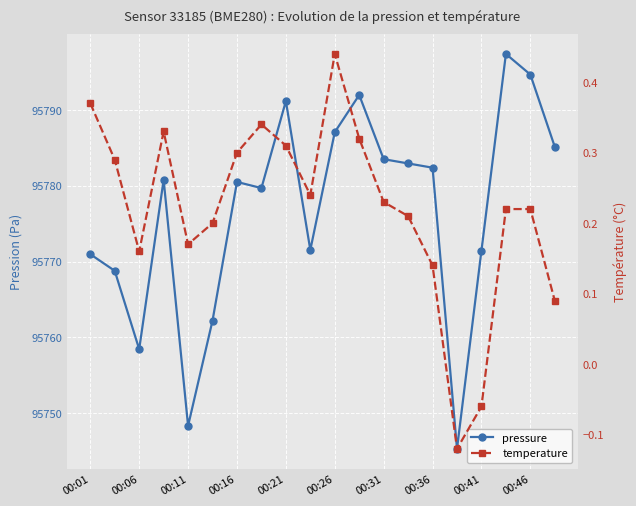

How many interior local peaks does the pressure series have?

5